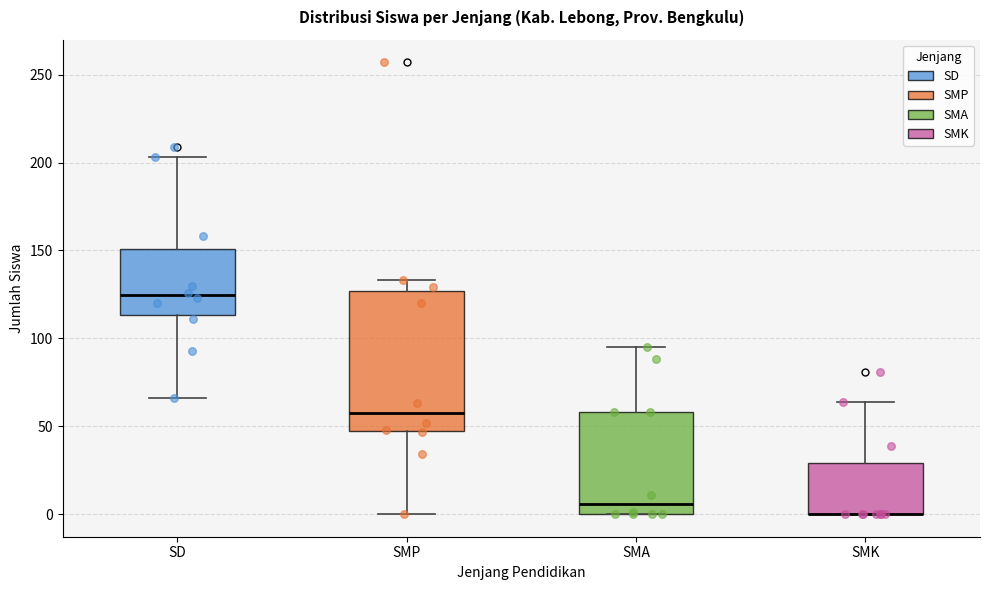

Reading left to right, read every box against the y-axis: the position of its median line, the range the box covers, and the ends of its whiskers. The values are not printed on the chart, so give them approximately, as read against the axis.

SD: median 125, box 115 to 150, whiskers 65 to 205
SMP: median 60, box 45 to 125, whiskers 0 to 135
SMA: median 5, box 0 to 60, whiskers 0 to 95
SMK: median 0 (drawn on the box's lower edge), box 0 to 30, whiskers 0 to 65